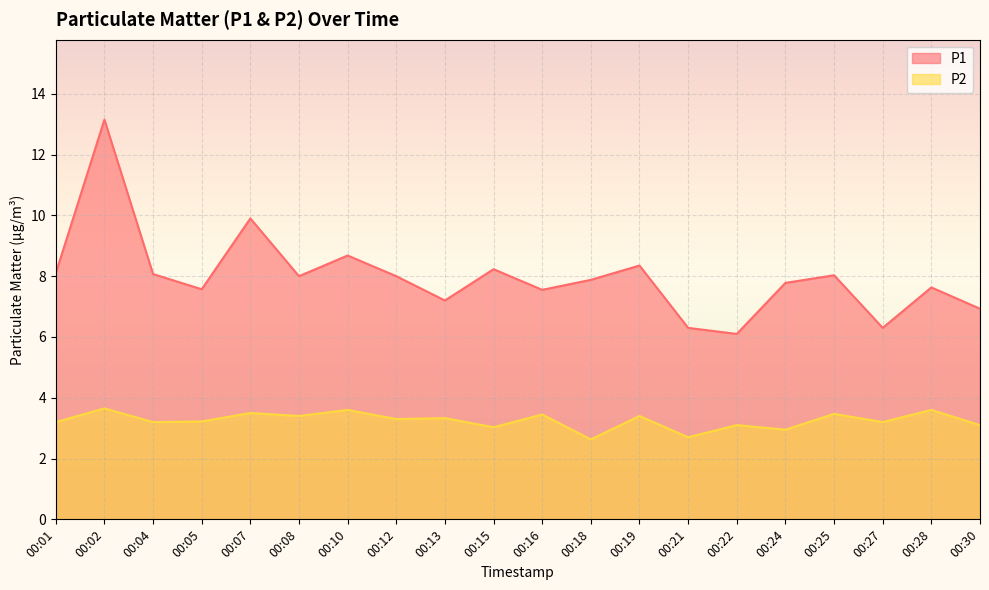

Where is P1 nearest to the value 9?

00:10